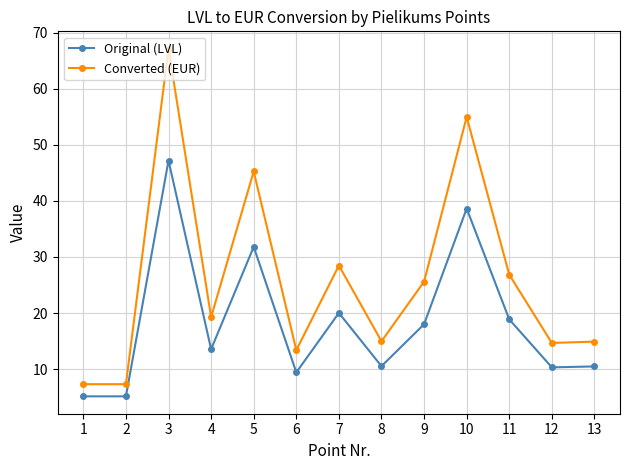

True or false: Original (LVL) and Converted (EUR) cross at least once.

False